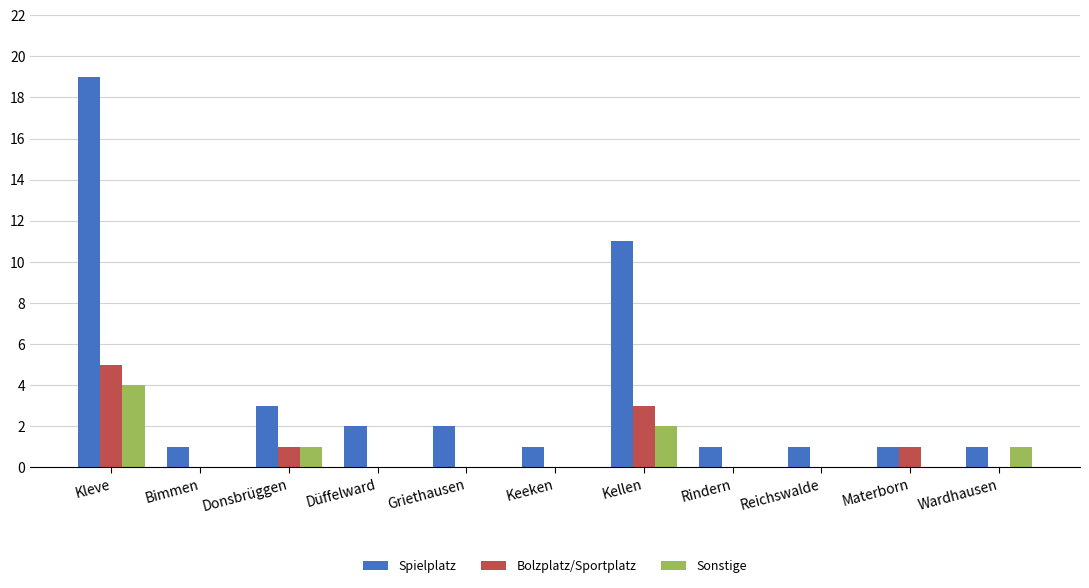

Reading right to left, transcribe all the data shown in this chart.

Spielplatz: Wardhausen=1	Materborn=1	Reichswalde=1	Rindern=1	Kellen=11	Keeken=1	Griethausen=2	Düffelward=2	Donsbrüggen=3	Bimmen=1	Kleve=19
Bolzplatz/Sportplatz: Wardhausen=0	Materborn=1	Reichswalde=0	Rindern=0	Kellen=3	Keeken=0	Griethausen=0	Düffelward=0	Donsbrüggen=1	Bimmen=0	Kleve=5
Sonstige: Wardhausen=1	Materborn=0	Reichswalde=0	Rindern=0	Kellen=2	Keeken=0	Griethausen=0	Düffelward=0	Donsbrüggen=1	Bimmen=0	Kleve=4